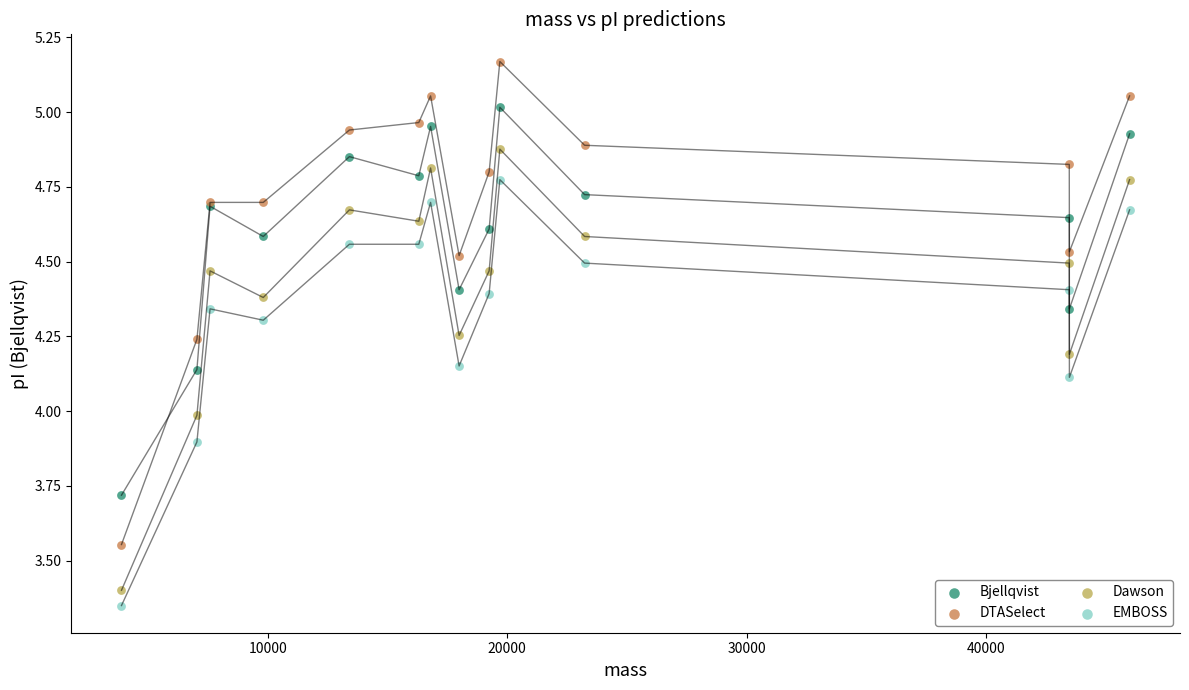

What is the X range (max minus min) for the scatter plot?

42087.4